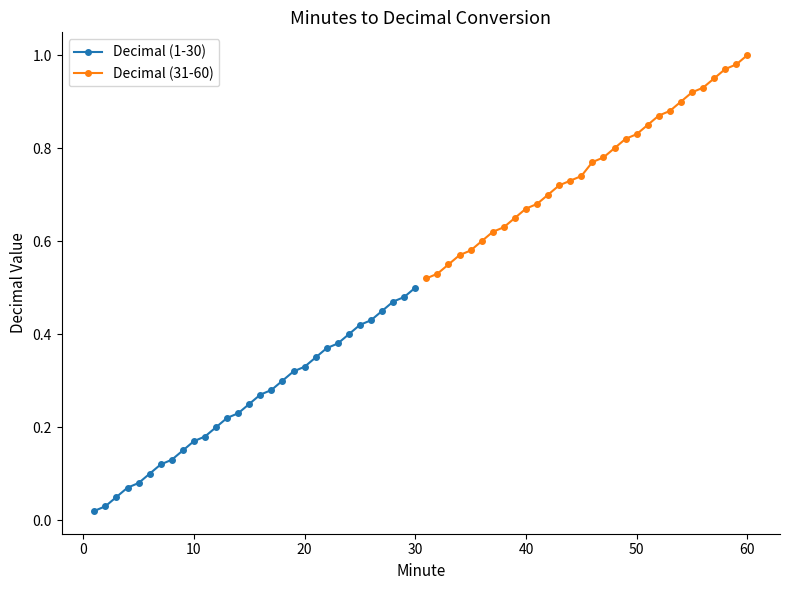

True or false: Decimal (1-30) has more than 0 interior local peaks.

False